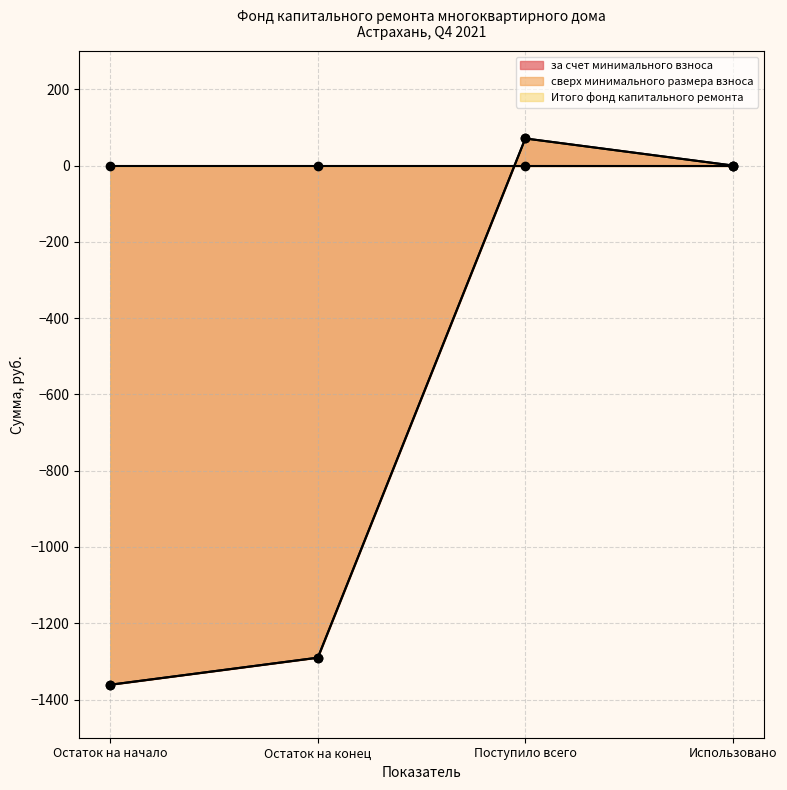

Which category has the lowest value in the Итого фонд капитального ремонта series?

Остаток на начало